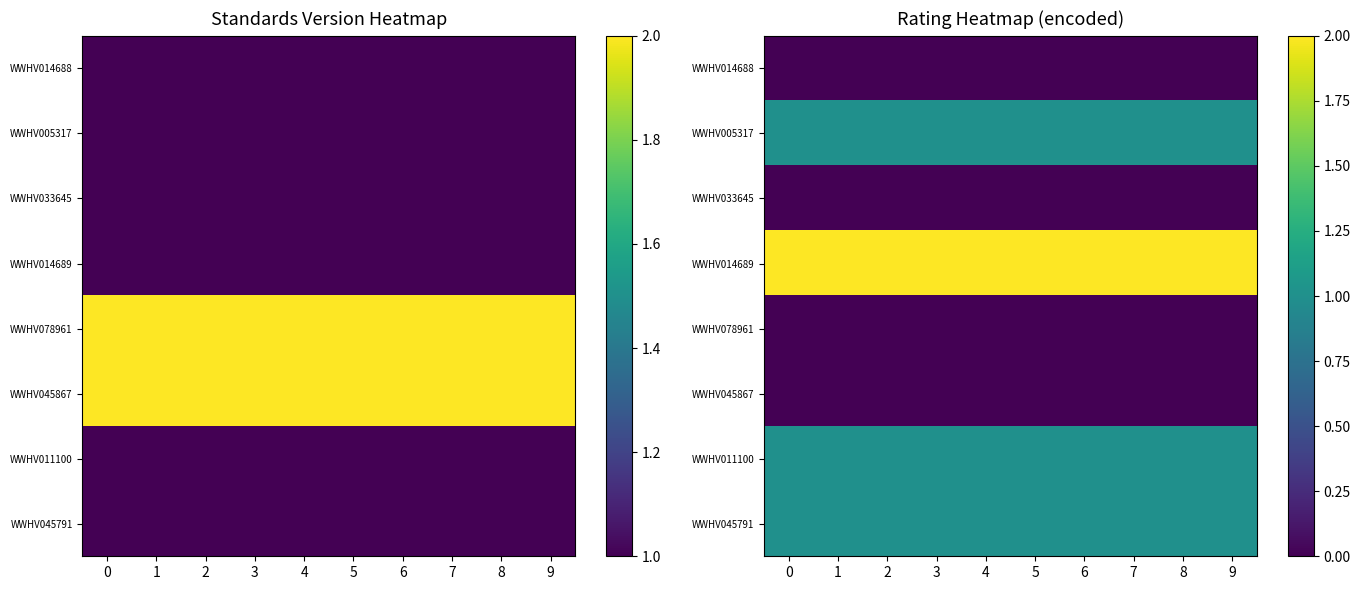

What is the maximum value for WWHV005317?

1